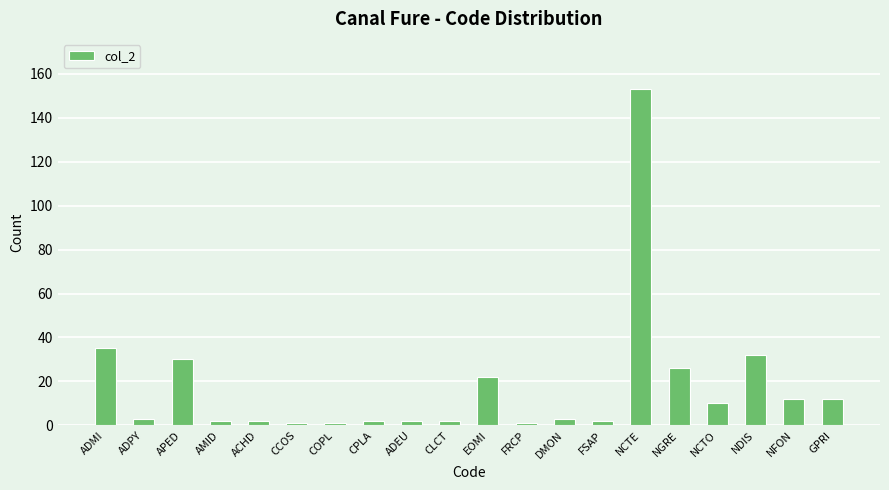

How many series are shown in this chart?

1